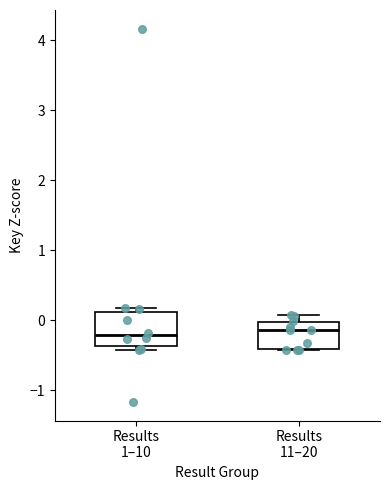

Which box is the tallest, from its lower edge to its upper edge?

Results 1–10